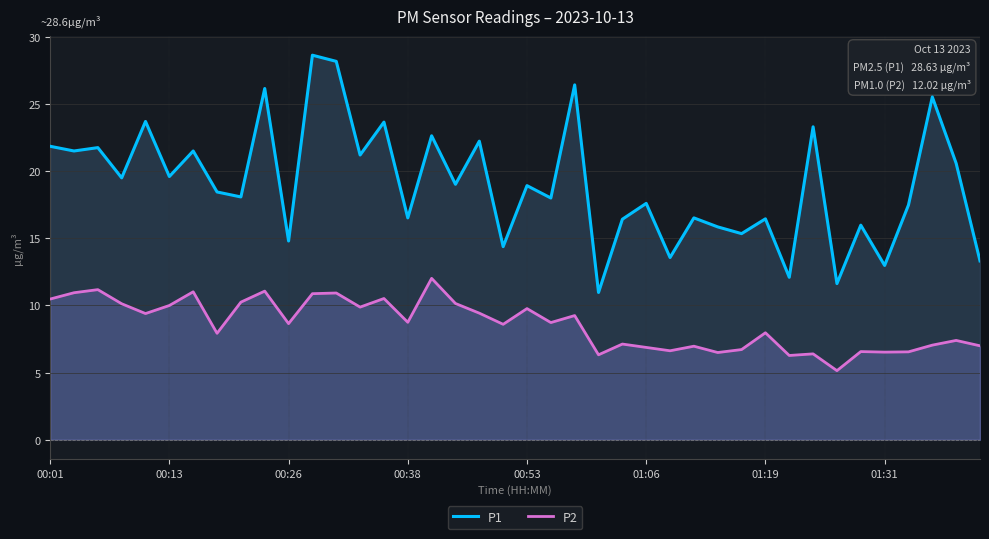

What is the value of the P2 point at the 3rd from the left?

11.2